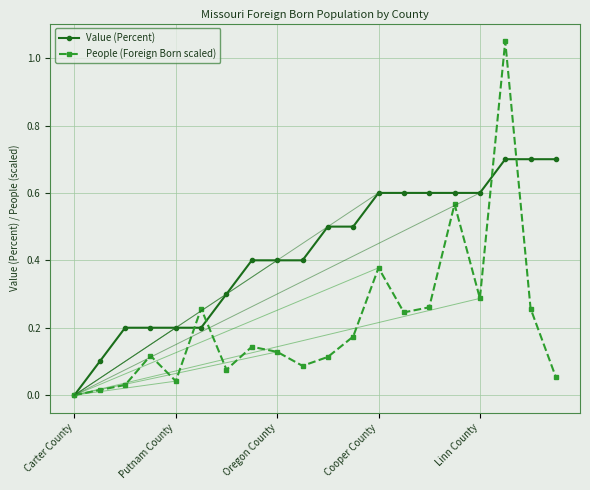

How many lines are shown in the chart?

2